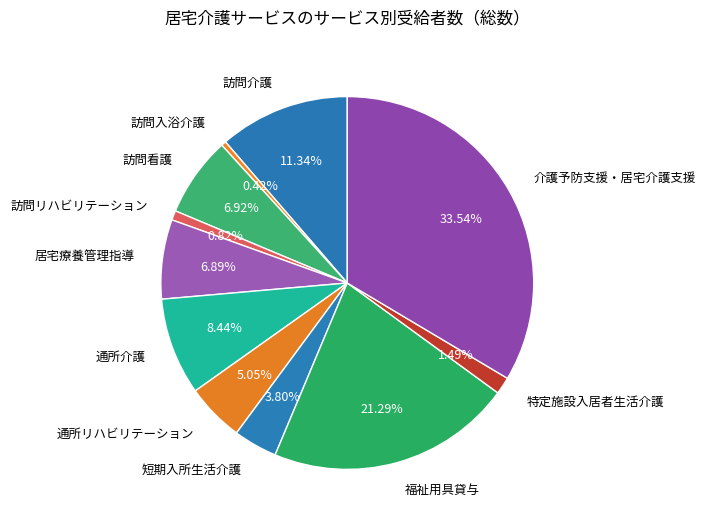

Combined, do 訪問リハビリテーション and 通所リハビリテーション account for over 50%?

No